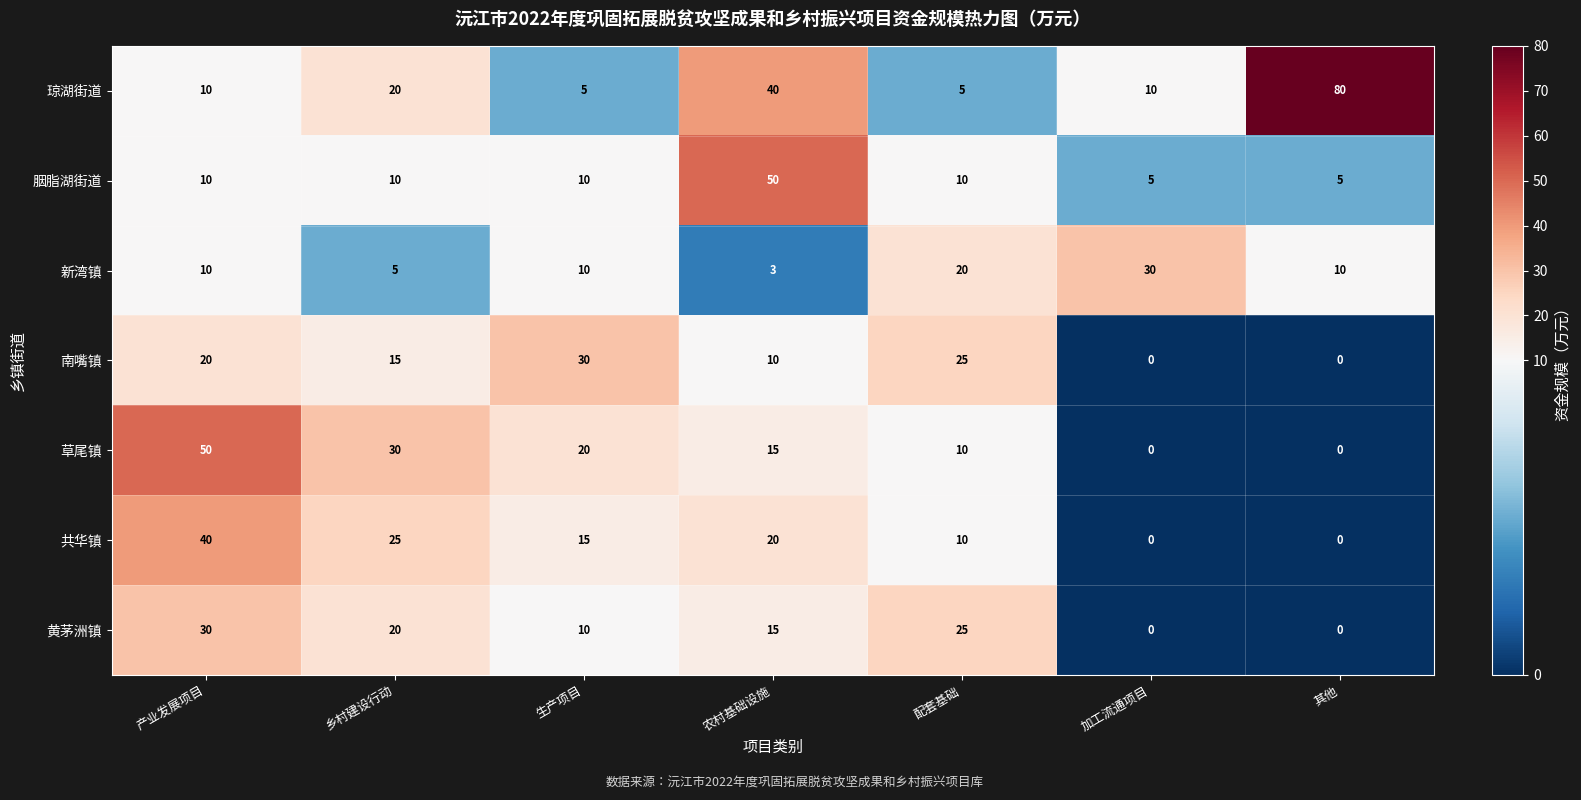

True or false: 黄茅洲镇 has a value of 20 at 乡村建设行动.

True